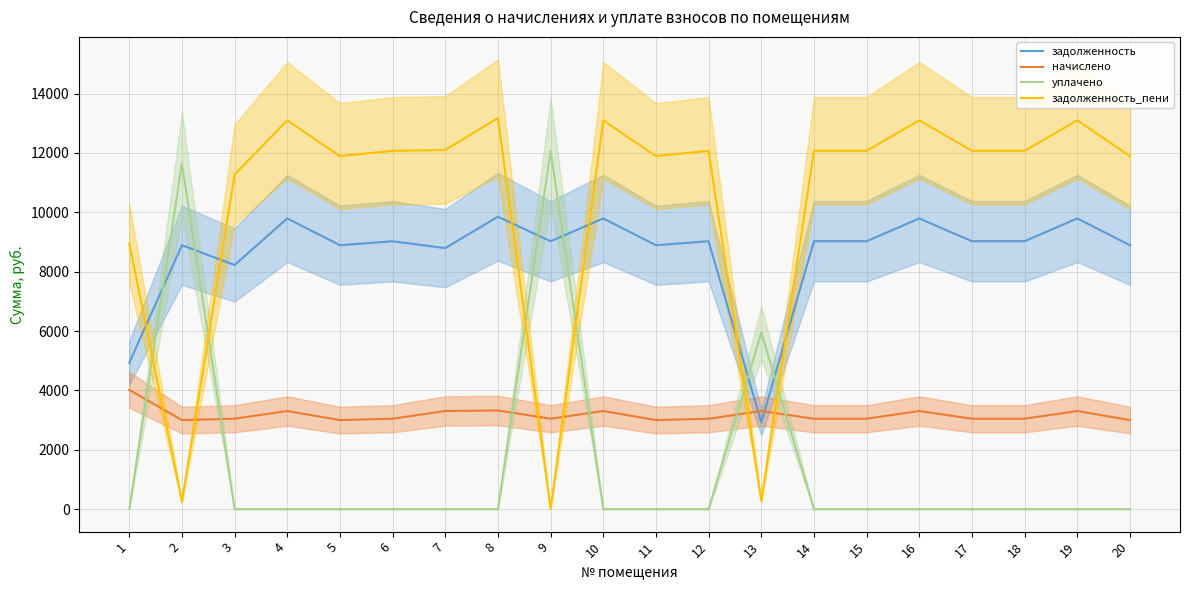

Reading left to right, what are all the values shown in this chart?

задолженность: 4929.0	8889.6	8224.0	9792.0	8889.6	9024.0	8792.0	9849.6	9024.0	9792.0	8889.6	9024.0	2920.9	9024.0	9024.0	9792.0	9024.0	9024.0	9792.0	8889.6
начислено: 4017.6	3000.2	3045.6	3304.8	3000.2	3045.6	3304.8	3324.2	3045.6	3304.8	3000.2	3045.6	3304.8	3045.6	3045.6	3304.8	3045.6	3045.6	3304.8	3000.2
уплачено: 0.0	11639.8	0.0	0.0	0.0	0.0	0.0	0.0	12061.6	0.0	0.0	0.0	5950.3	0.0	0.0	0.0	0.0	0.0	0.0	0.0
задолженность_пени: 8946.6	250.0	11269.6	13096.8	11889.8	12069.6	12096.8	13173.8	8.0	13096.8	11889.8	12069.6	275.4	12069.6	12069.6	13096.8	12069.6	12069.6	13096.8	11889.8